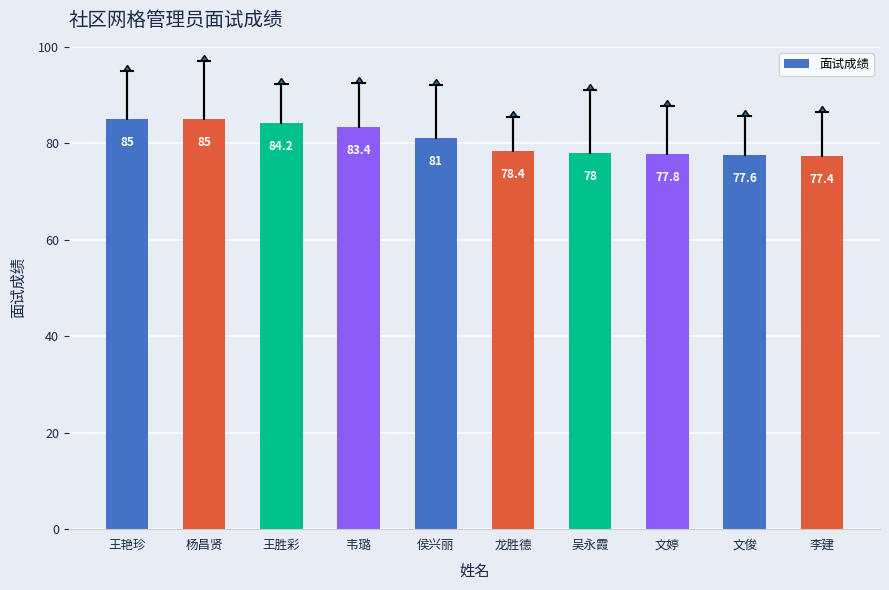

What is the difference between the maximum and minimum values?

7.6